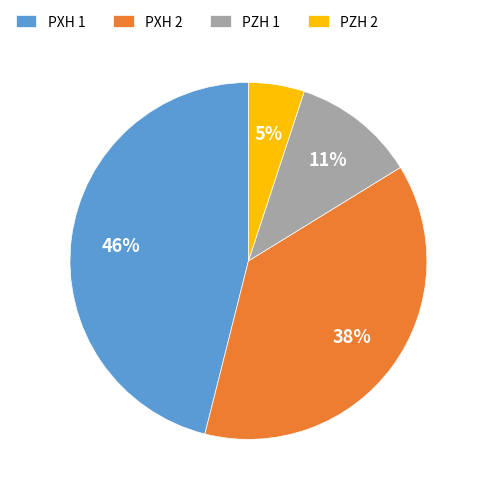

The PXH 2 slice represents 25% of the pie. True or false?

False